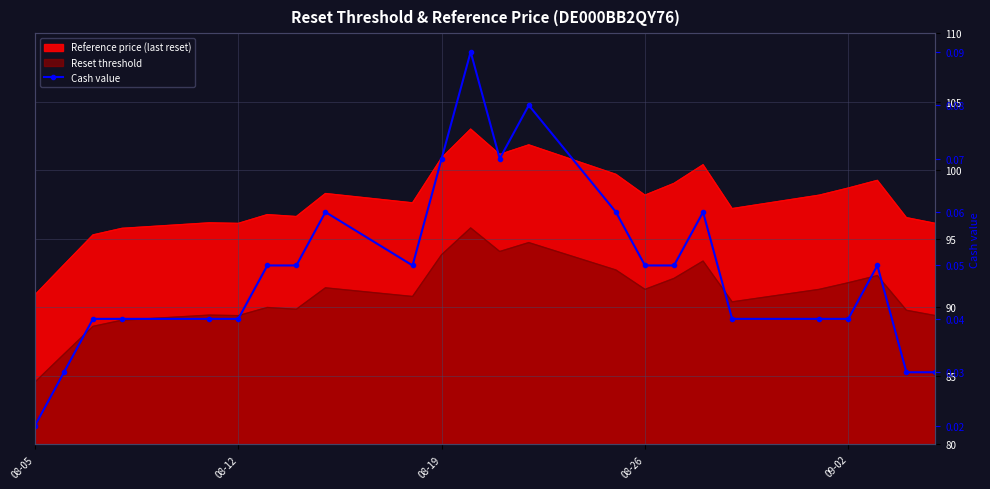

What is the greatest value displayed?

0.1